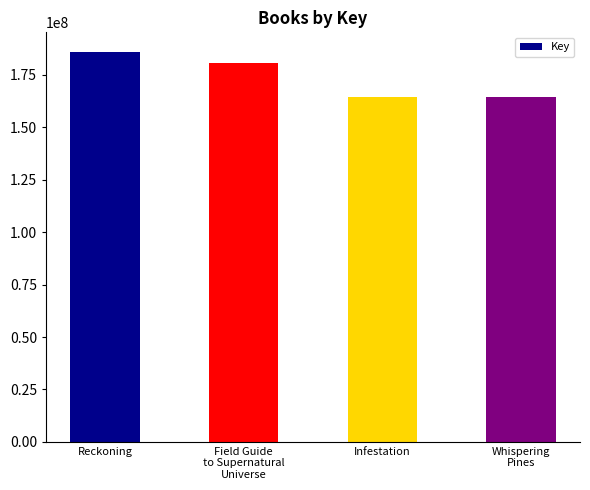

The value at Field Guide
to Supernatural
Universe is 180725404. True or false?

True